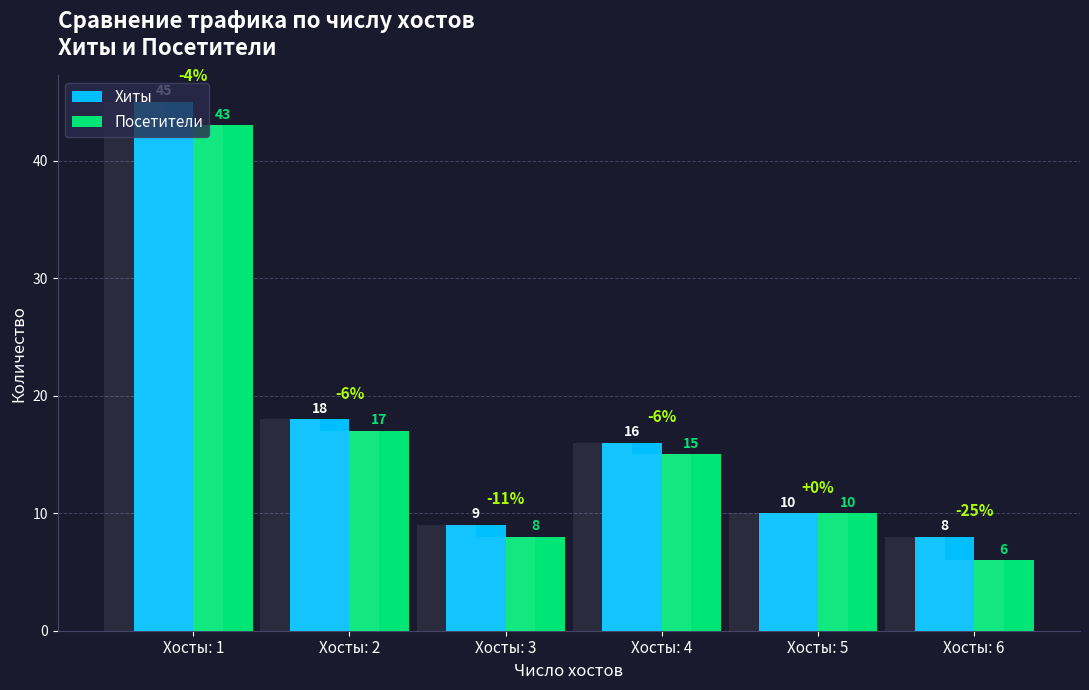

Reading left to right, transcribe all the data shown in this chart.

Хиты: Хосты: 1=45	Хосты: 2=18	Хосты: 3=9	Хосты: 4=16	Хосты: 5=10	Хосты: 6=8
Посетители: Хосты: 1=43	Хосты: 2=17	Хосты: 3=8	Хосты: 4=15	Хосты: 5=10	Хосты: 6=6